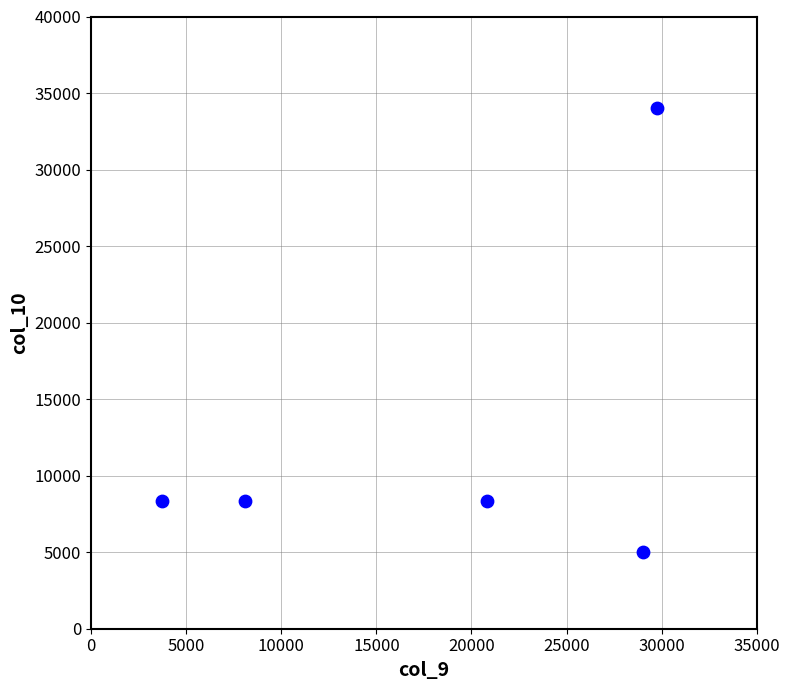

What is the average X value?

18262